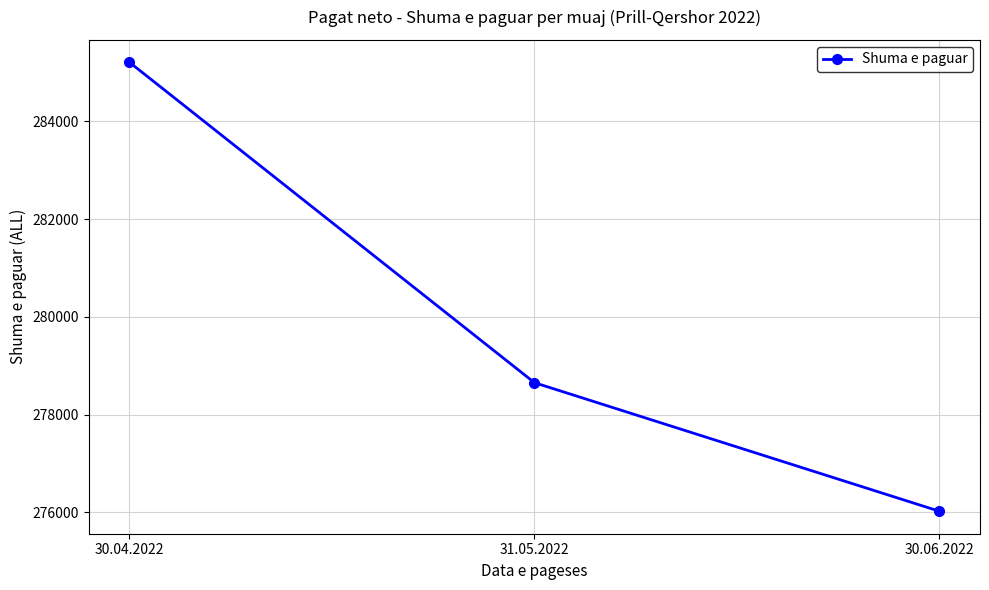

Reading left to right, extract all data points from this chart.

285208.6	278653.7	276023.2